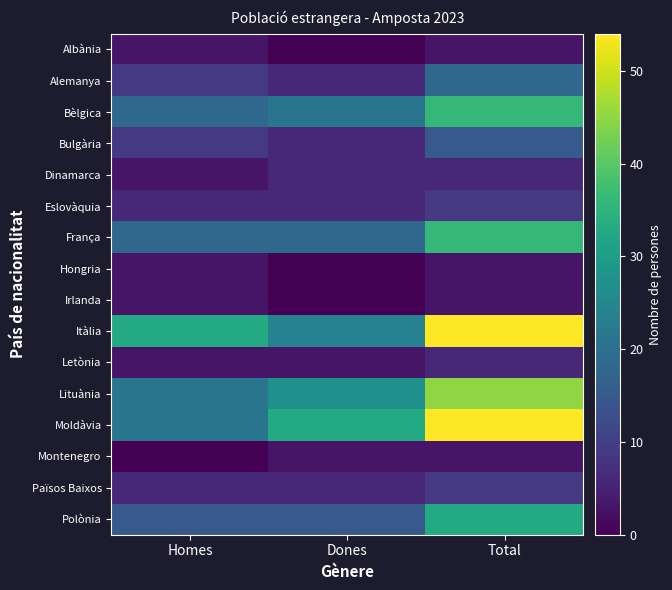

At how many categories does at least one series exceed 7?

3